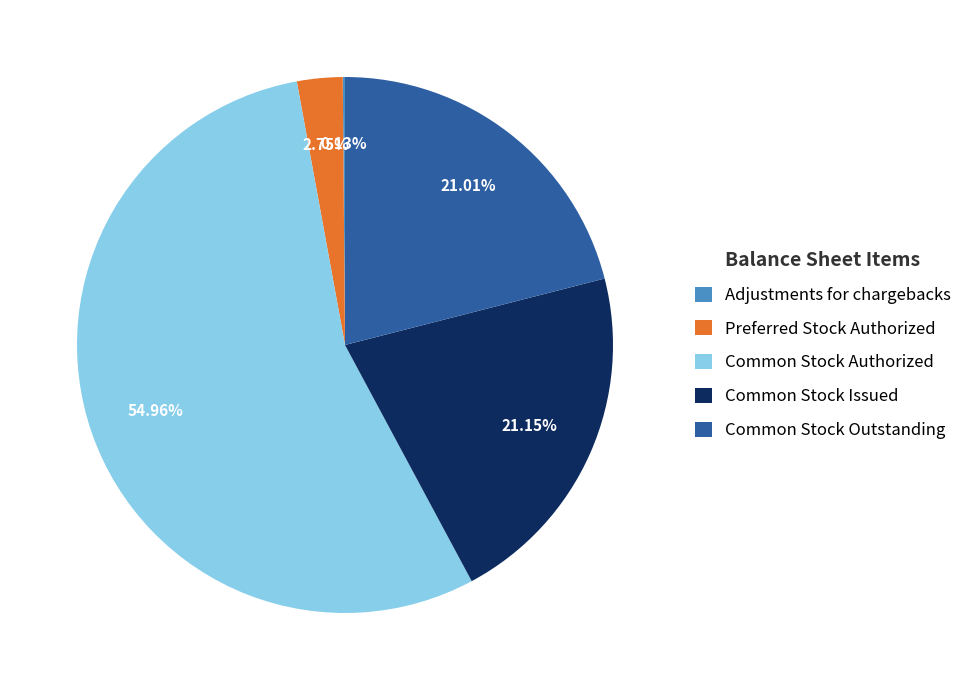

Which slice is the largest?

Common Stock Authorized